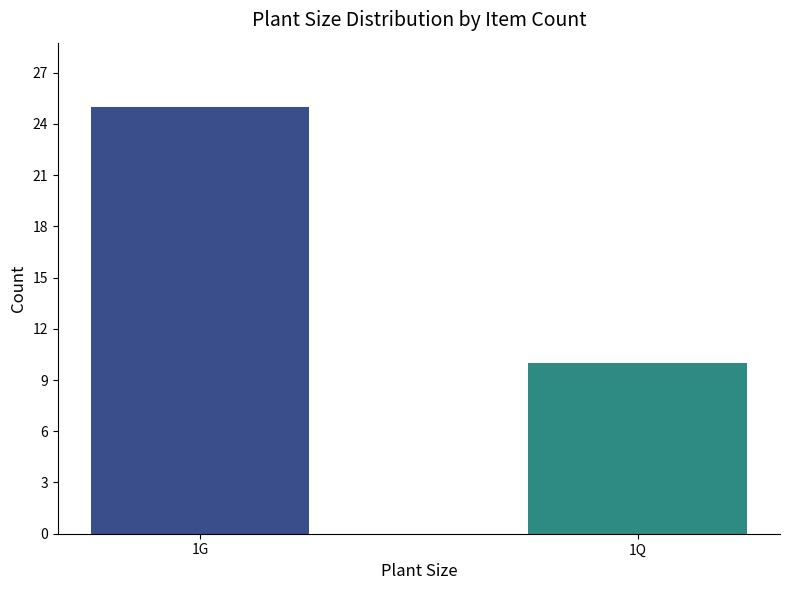

Rank the categories by value from lowest to highest.

1Q, 1G